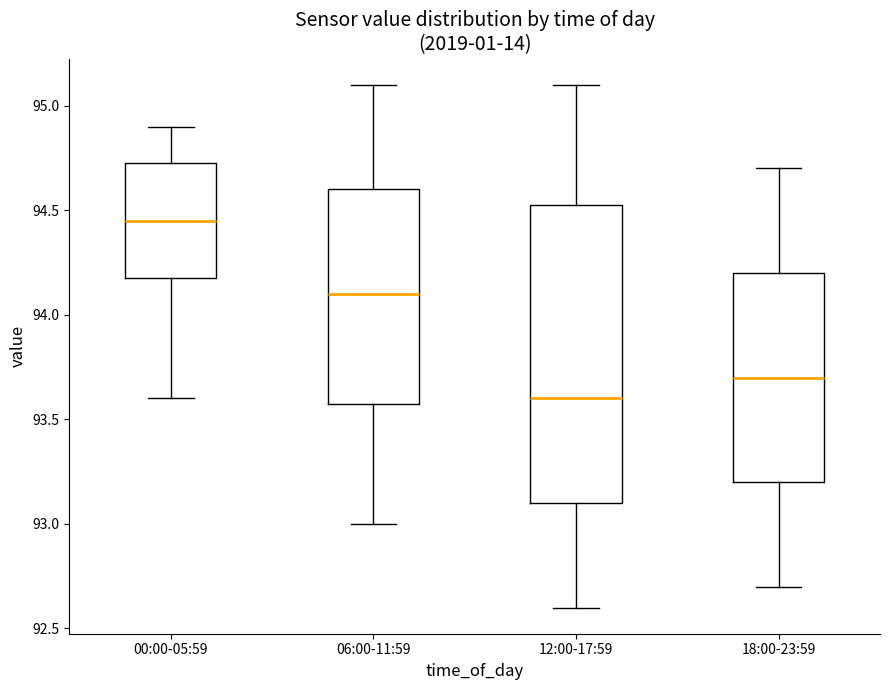

Reading left to right, read every box against the y-axis: the position of its median line, the range the box covers, and the ends of its whiskers. The values are not printed on the chart, so give them approximately, as read against the axis.

00:00-05:59: median 94.45, box 94.20 to 94.75, whiskers 93.60 to 94.90
06:00-11:59: median 94.10, box 93.60 to 94.60, whiskers 93.00 to 95.10
12:00-17:59: median 93.60, box 93.10 to 94.55, whiskers 92.60 to 95.10
18:00-23:59: median 93.70, box 93.20 to 94.20, whiskers 92.70 to 94.70